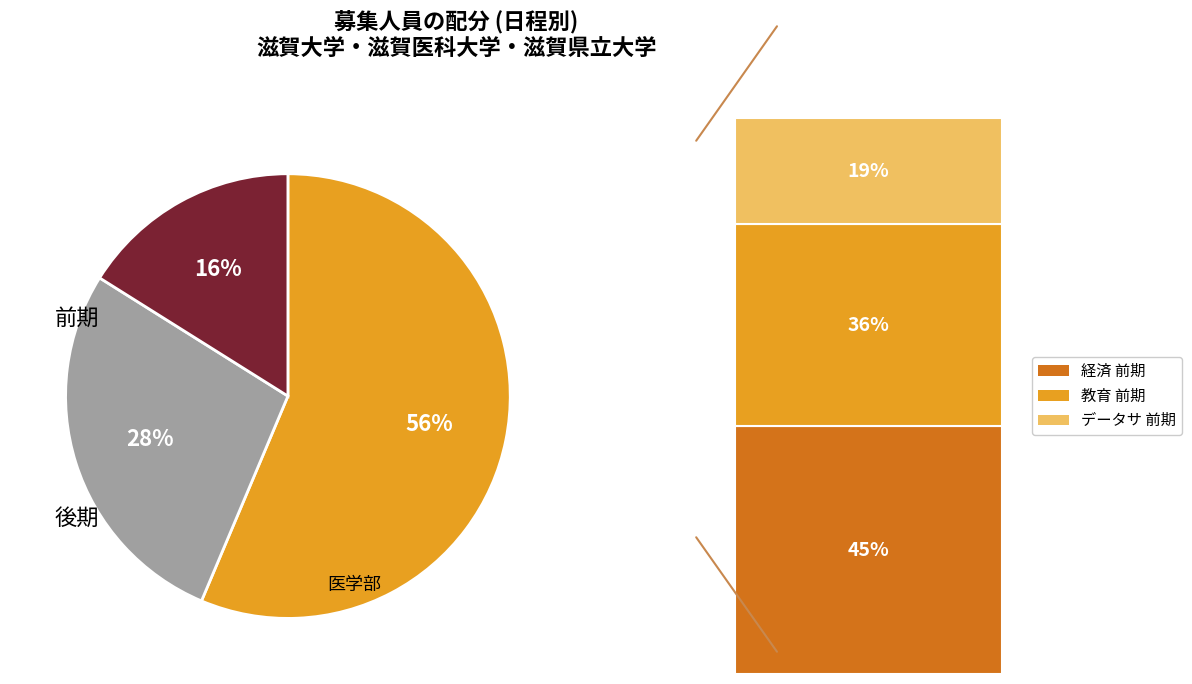

How many segments does this pie chart have?

3